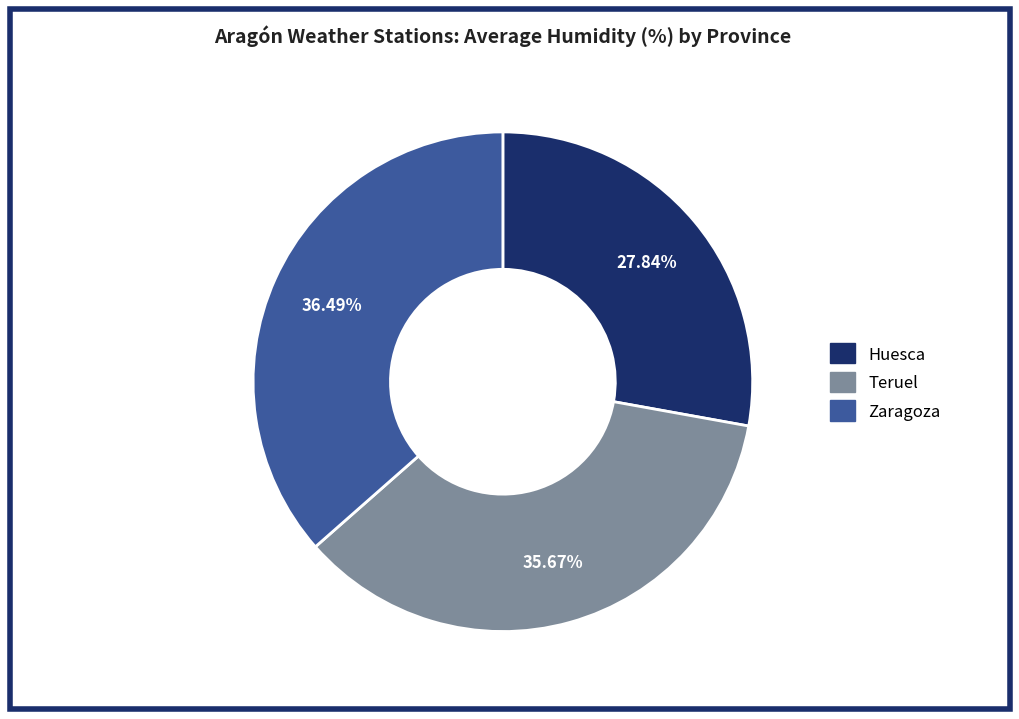

How many segments does this pie chart have?

3